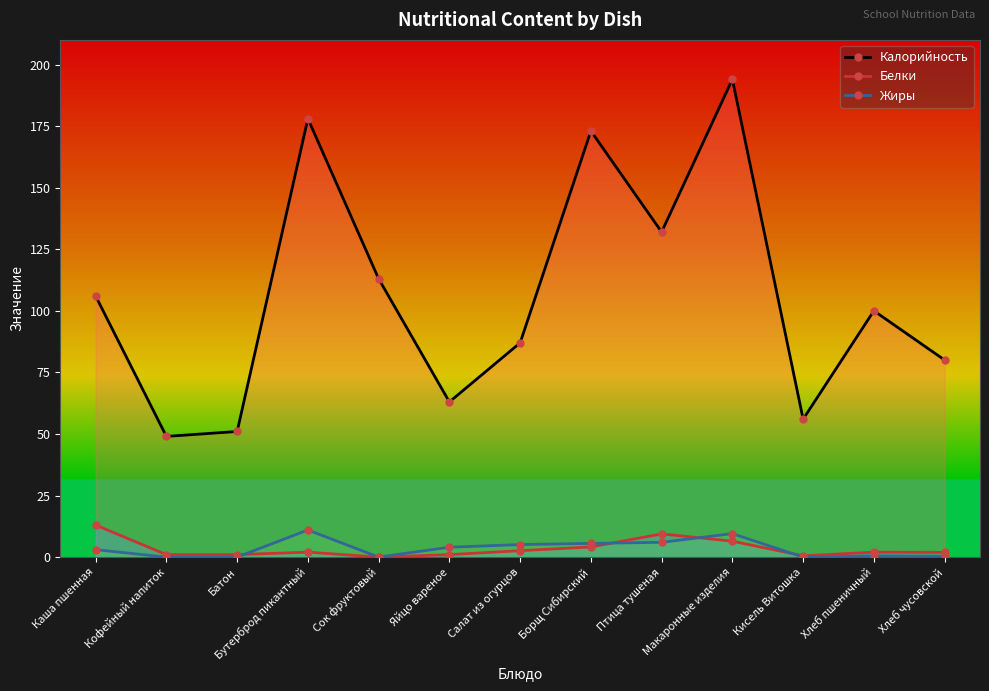

How many lines are shown in the chart?

3